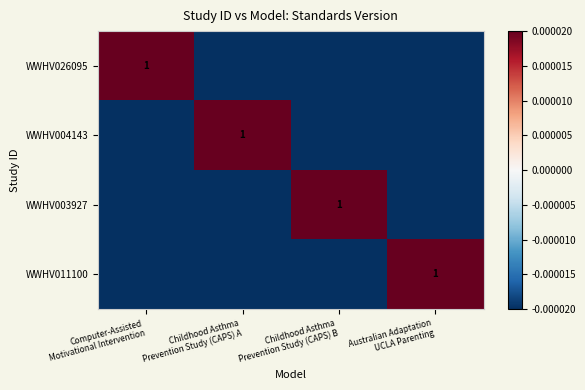

At Childhood Asthma Prevention Study (CAPS) A, list the series in order from largest to smallest.

WWHV004143, WWHV026095, WWHV003927, WWHV011100